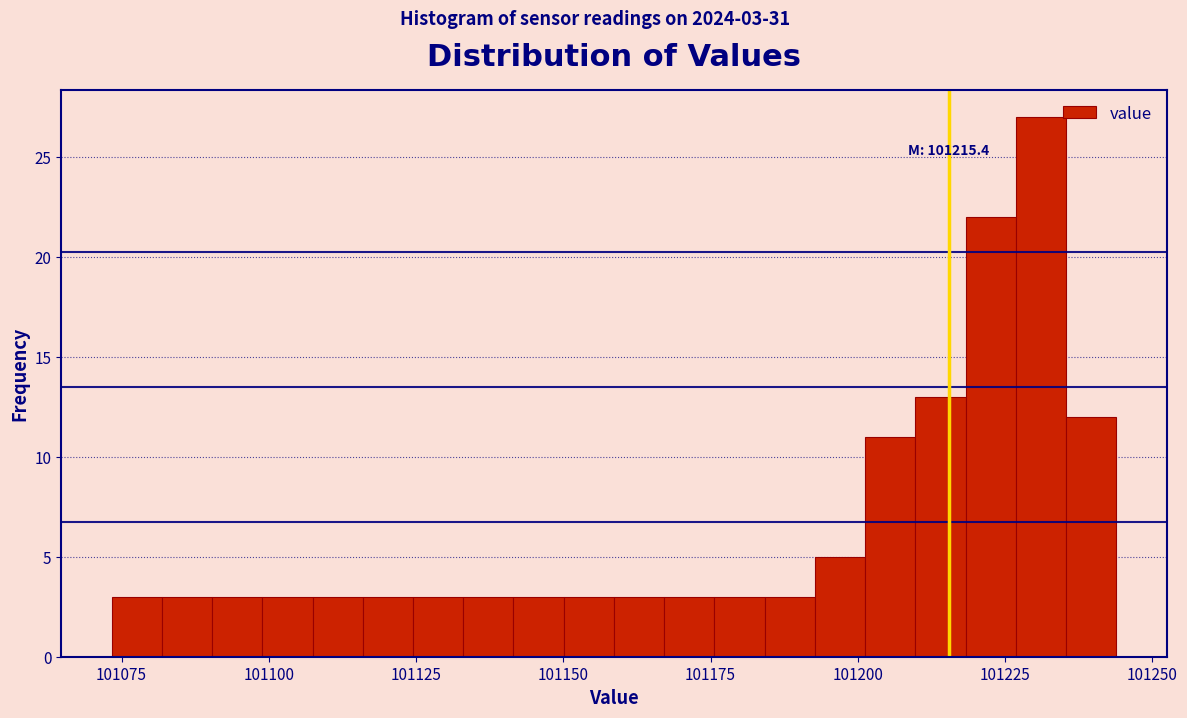

Around what value on the x-axis is the tallest bar? Give the approximate position of its centre, as read against the axis.

101230